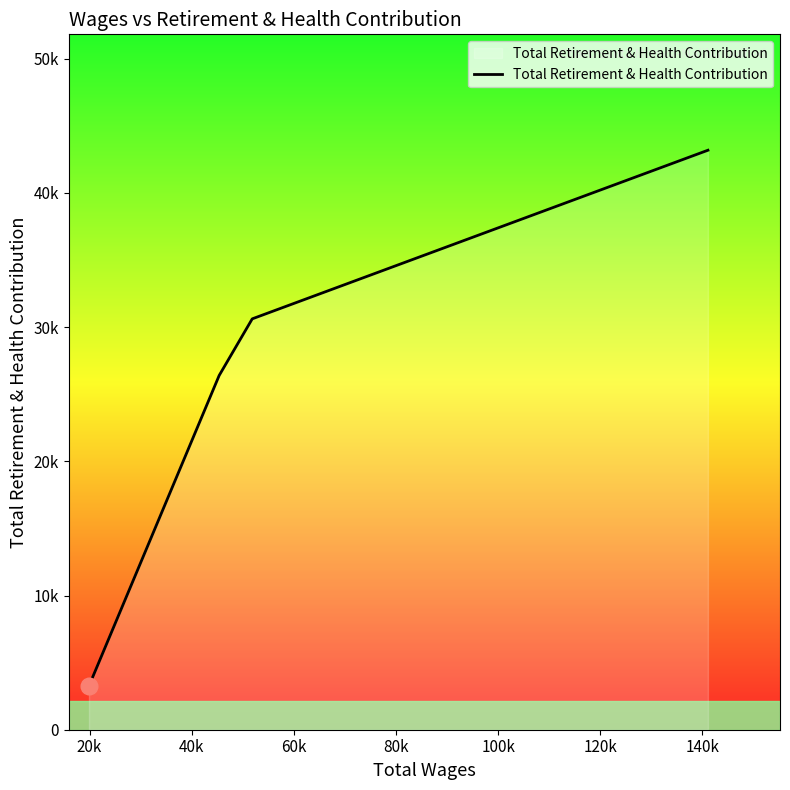

Is this an area chart (filled region under the line)?

Yes